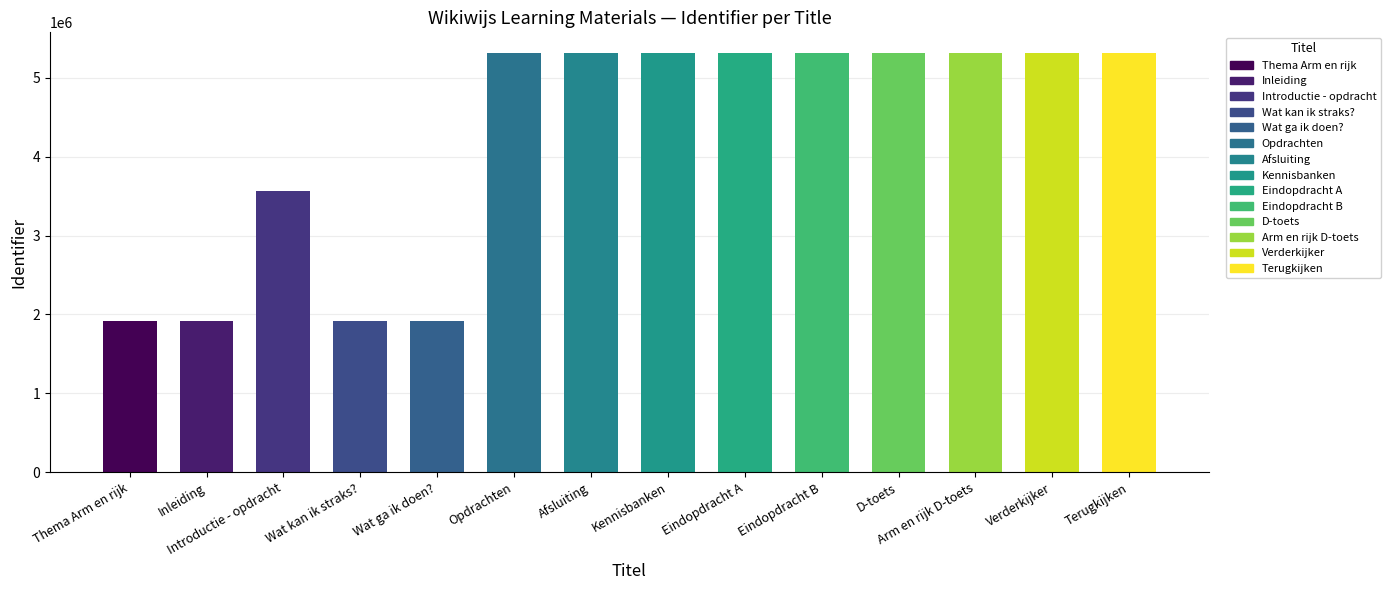

What is the value of the 7th bar from the left?

5312379